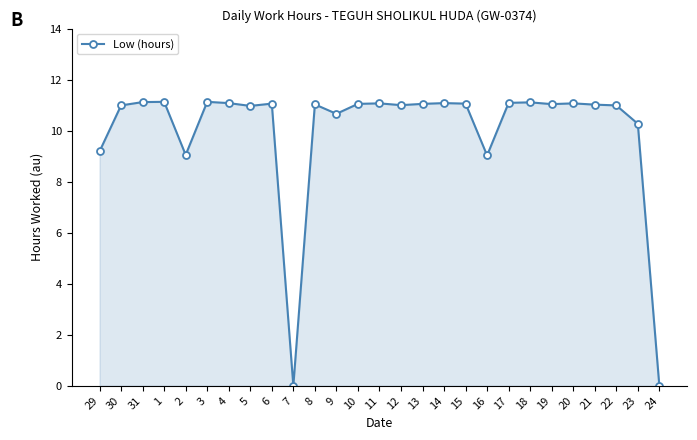

What is the maximum value shown in the chart?

11.1